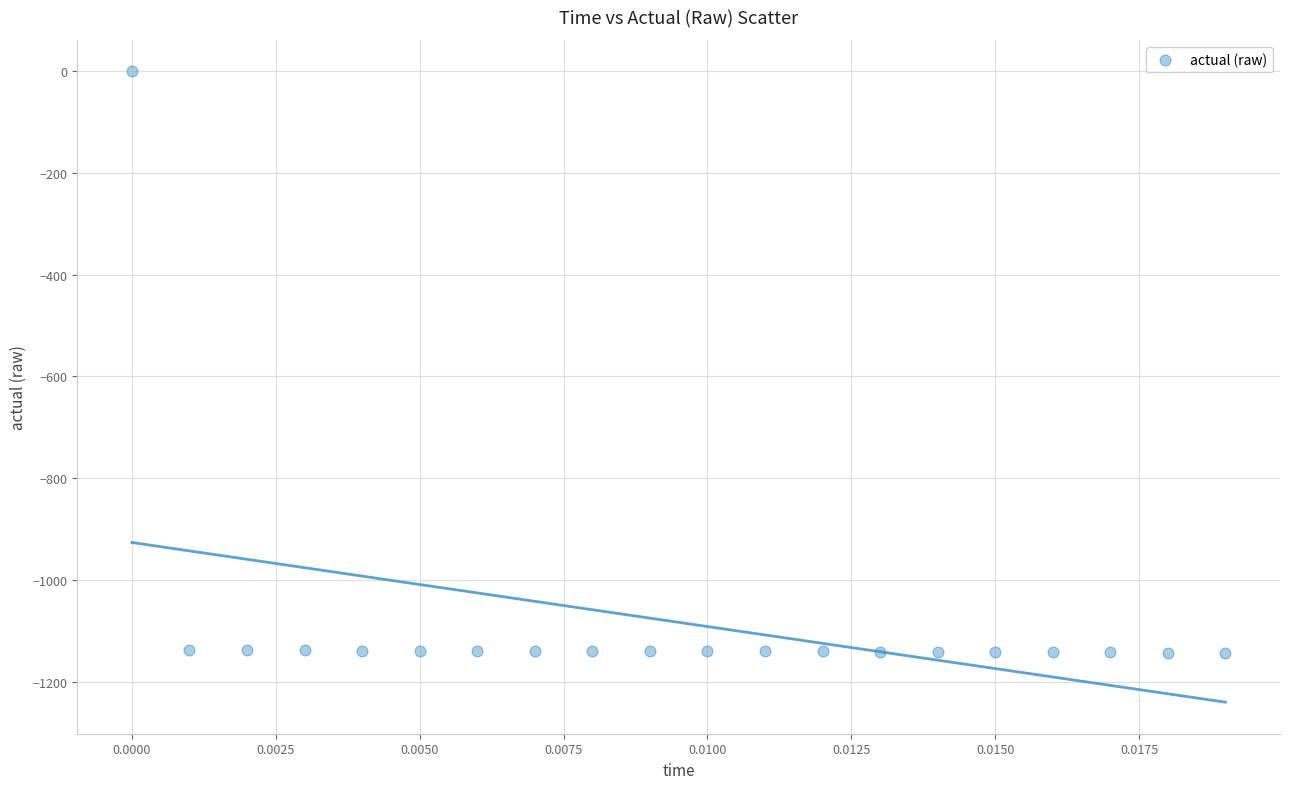

What is the range of Y values (max minus min)?

1142.1